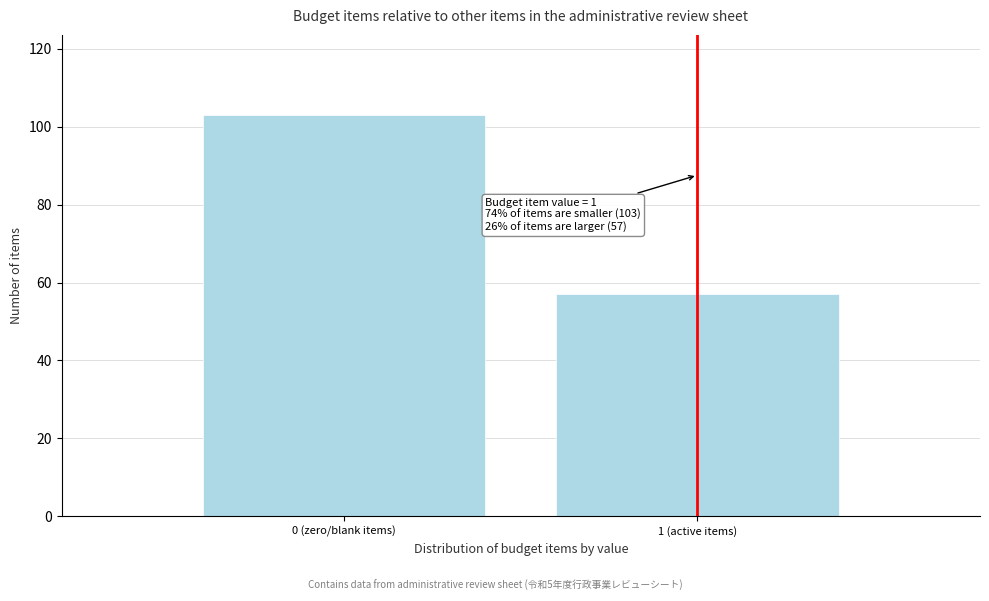

Reading right to left, extract all data points from this chart.

57	103